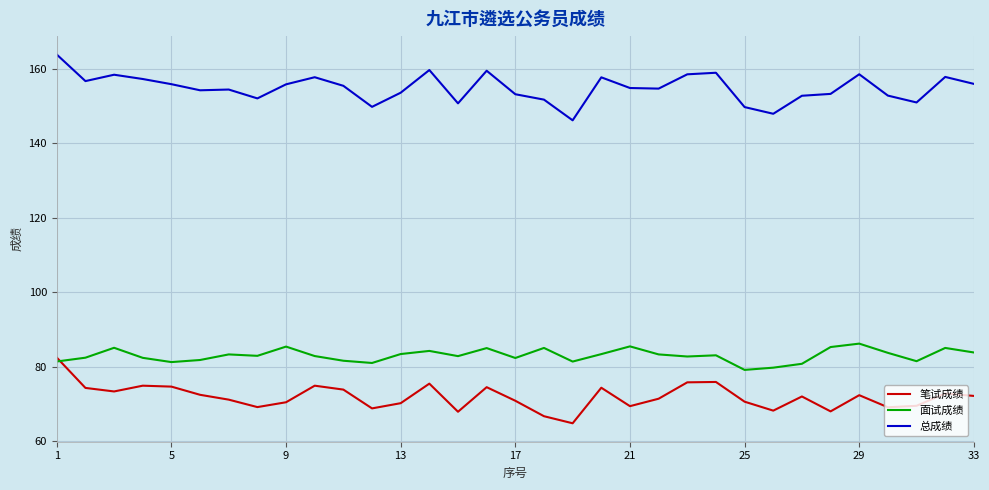

True or false: 总成绩 and 面试成绩 intersect in this chart.

False